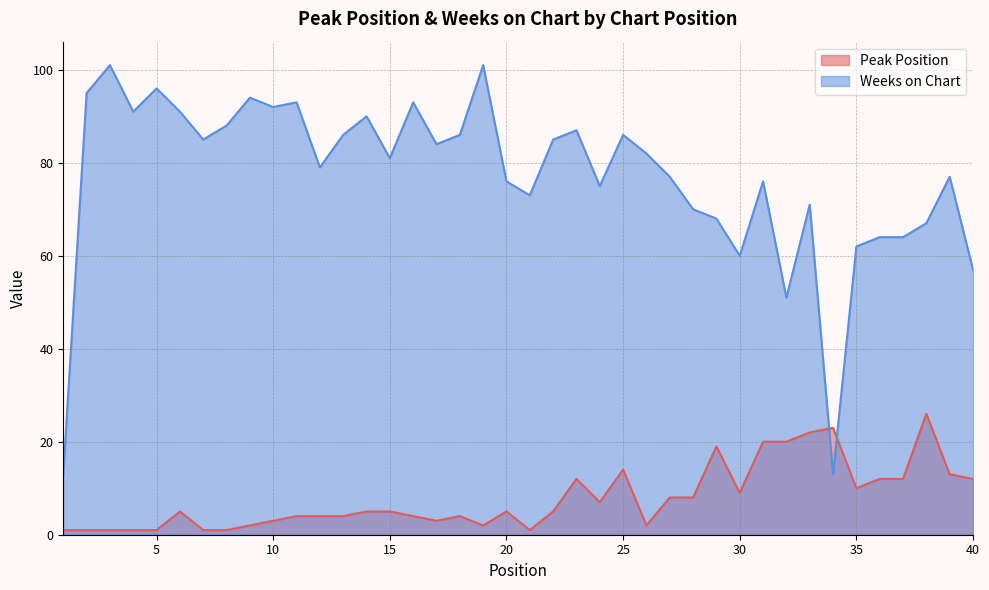

Between 24 and 9, which is larger?

24